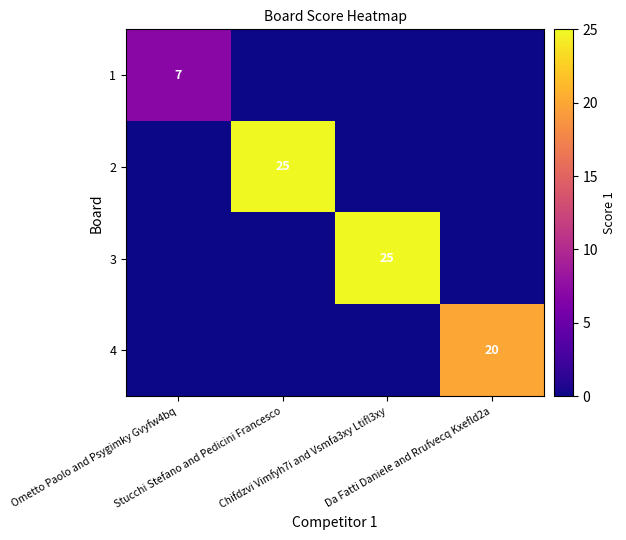

Rank the categories by 1 value from lowest to highest.

Stucchi Stefano and Pedicini Francesco, Chifdzvi Vimfyh7i and Vsmfa3xy Ltifl3xy, Da Fatti Daniele and Rrufvecq Kxefld2a, Ometto Paolo and Psygimky Gvyfw4bq